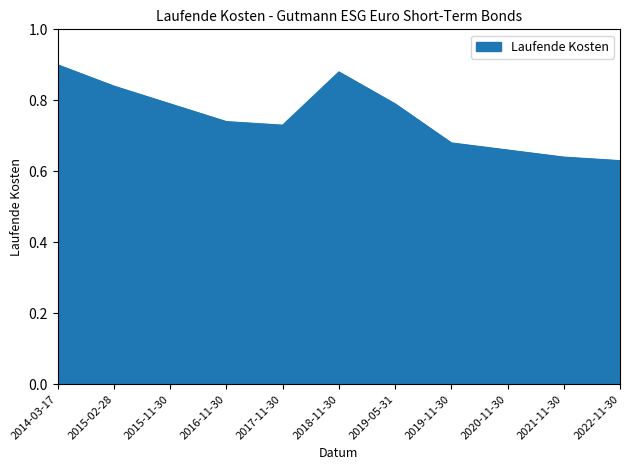

Where is the data nearest to the value 0?

2022-11-30